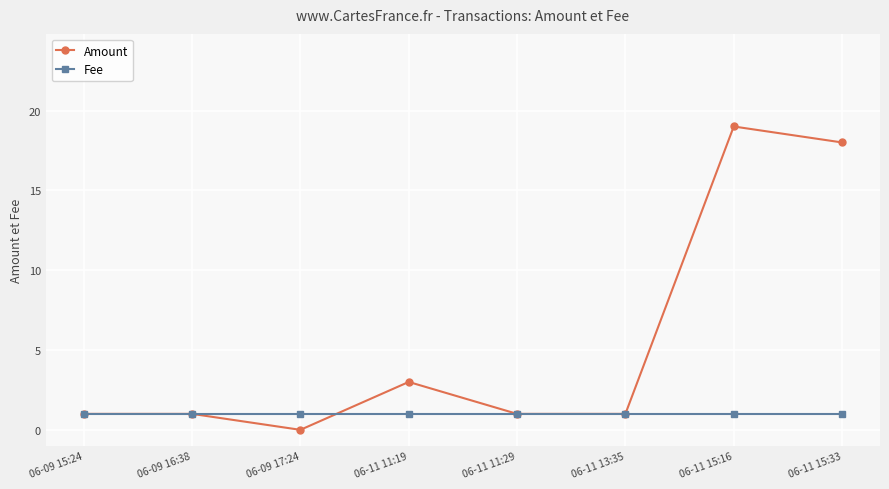

How many data points does each series have?

8